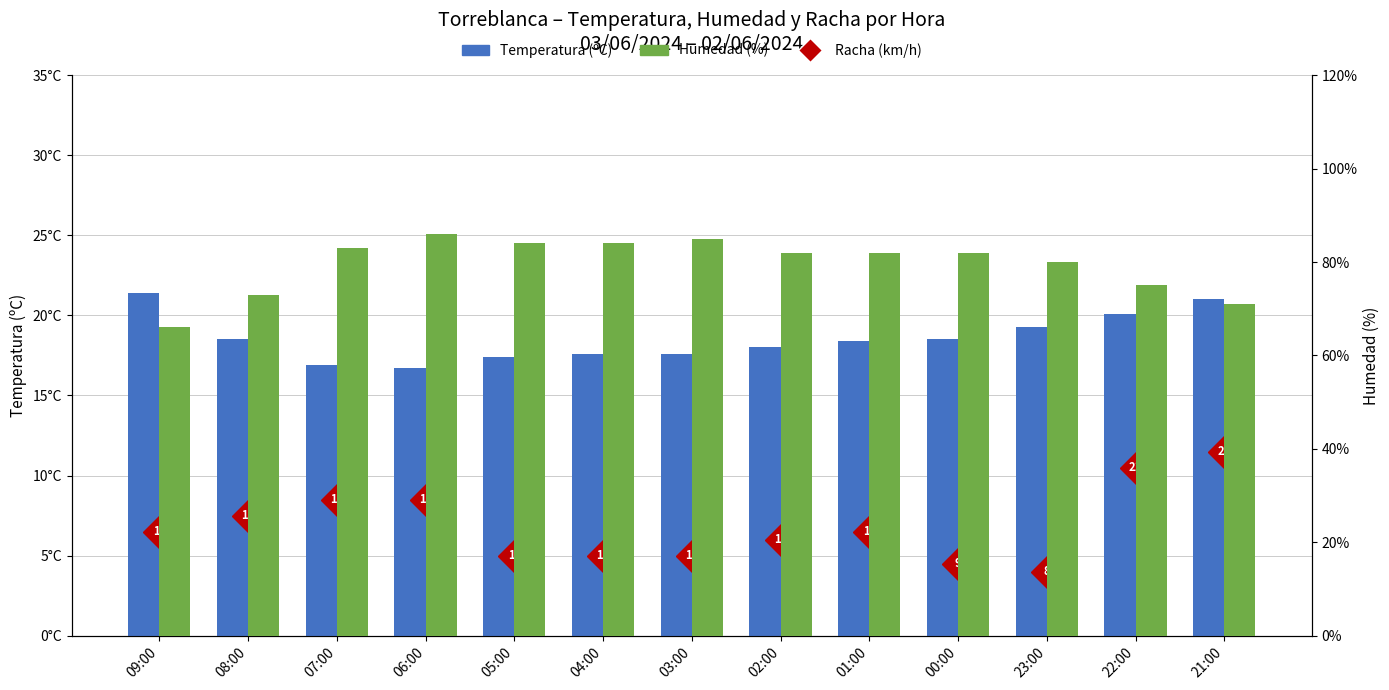

At how many categories does at least one series exceed 85?

1